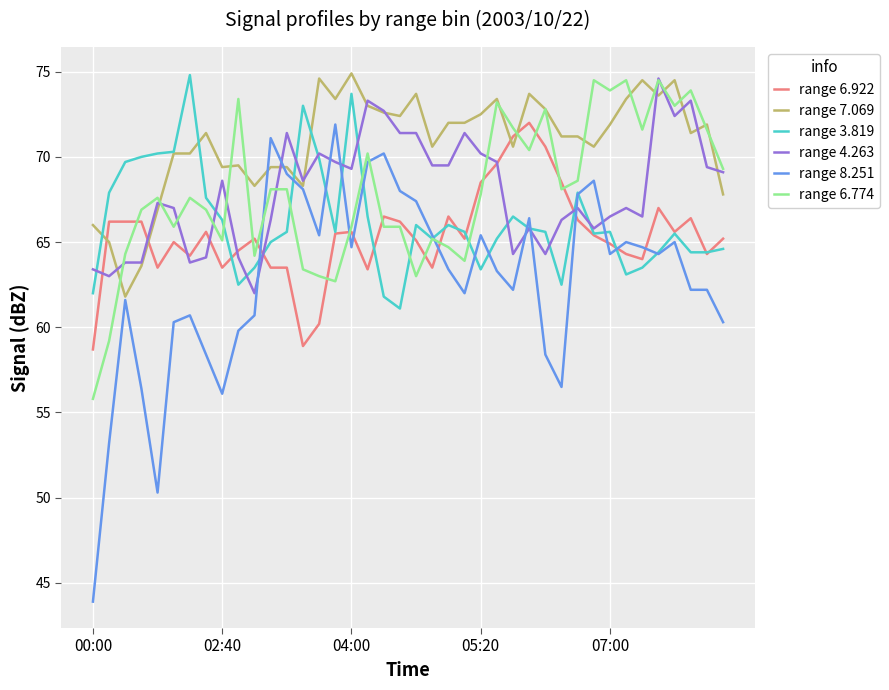

What is the difference between the second highest and minimum values in the range 7.069 series?

12.8